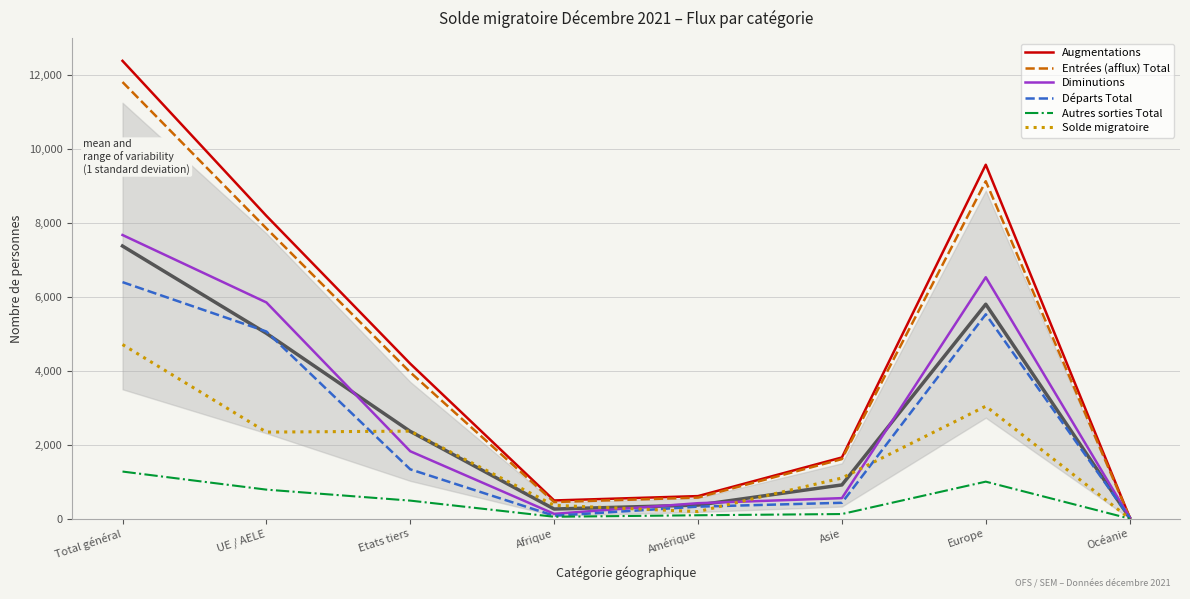

What is the sum of all Solde migratoire values?

14121